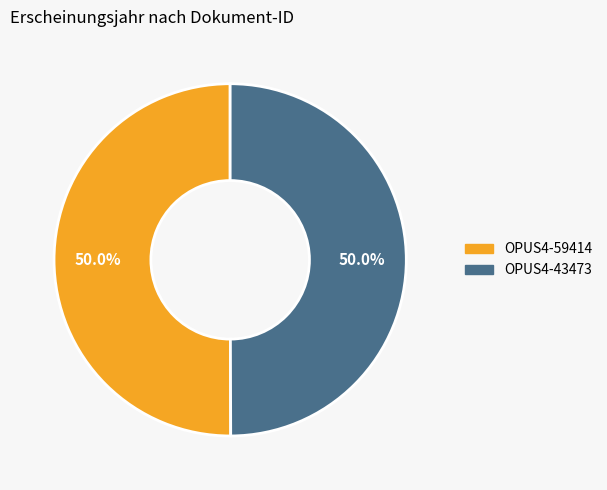

Do OPUS4-59414 and OPUS4-43473 together represent more than half of the pie?

Yes